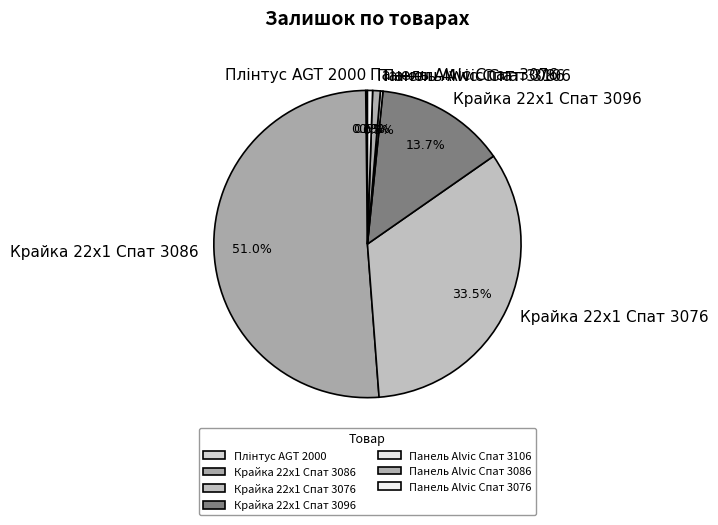

To the nearest percent, what is the average slice percentage?

14%